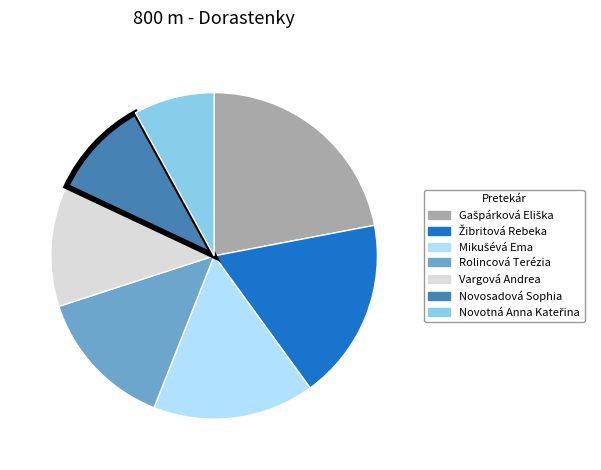

Is the sum of Novosadová Sophia and Vargová Andrea greater than half?

No